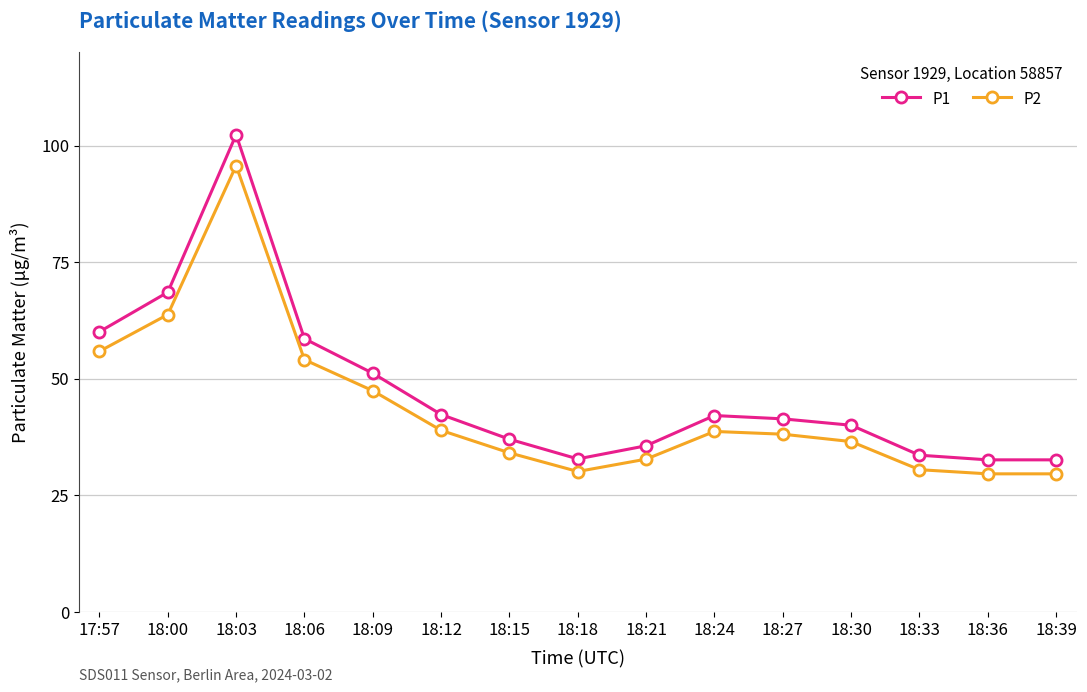

The value of P1 at 18:00 is 90.0. True or false?

False